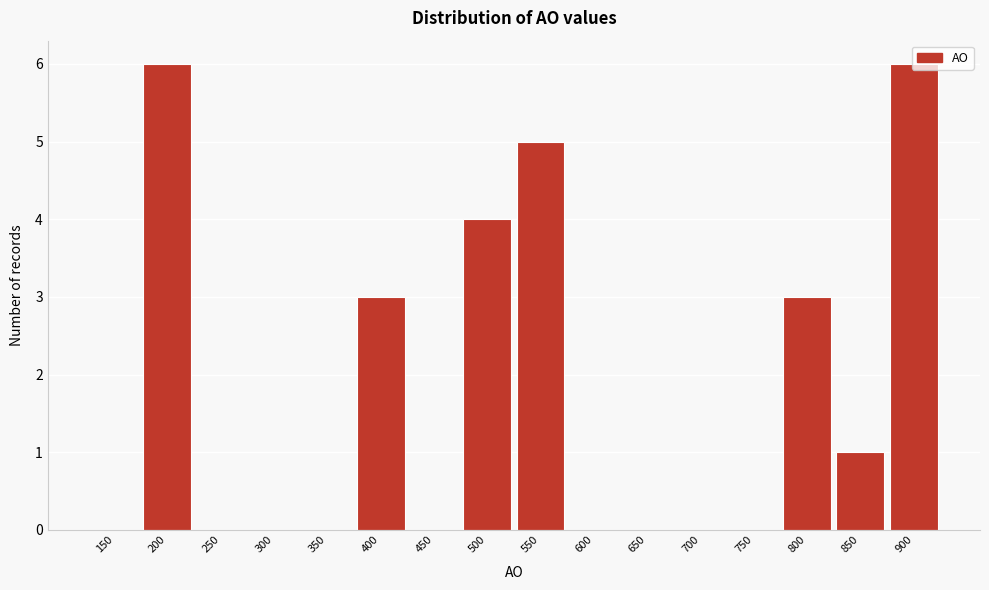

What is the change in value from 550 to 900?

+1